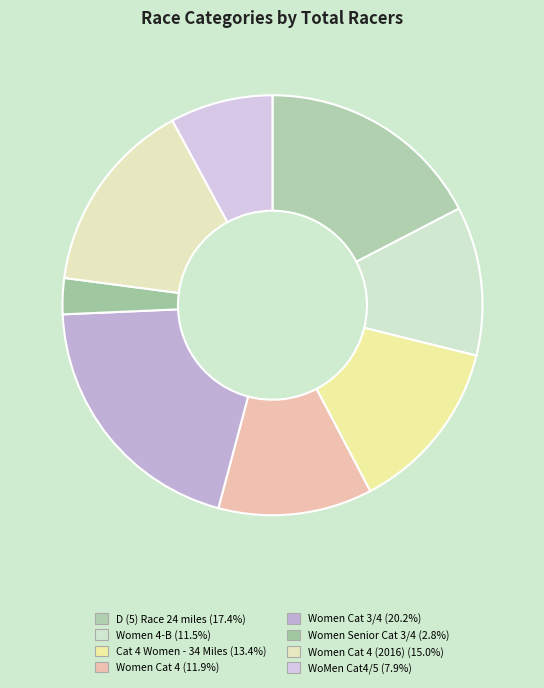

Which slice is the smallest?

Women Senior Cat 3/4